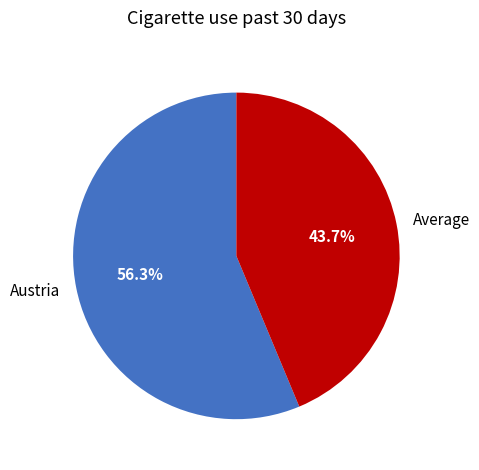

Between Average and Austria, which is larger?

Austria